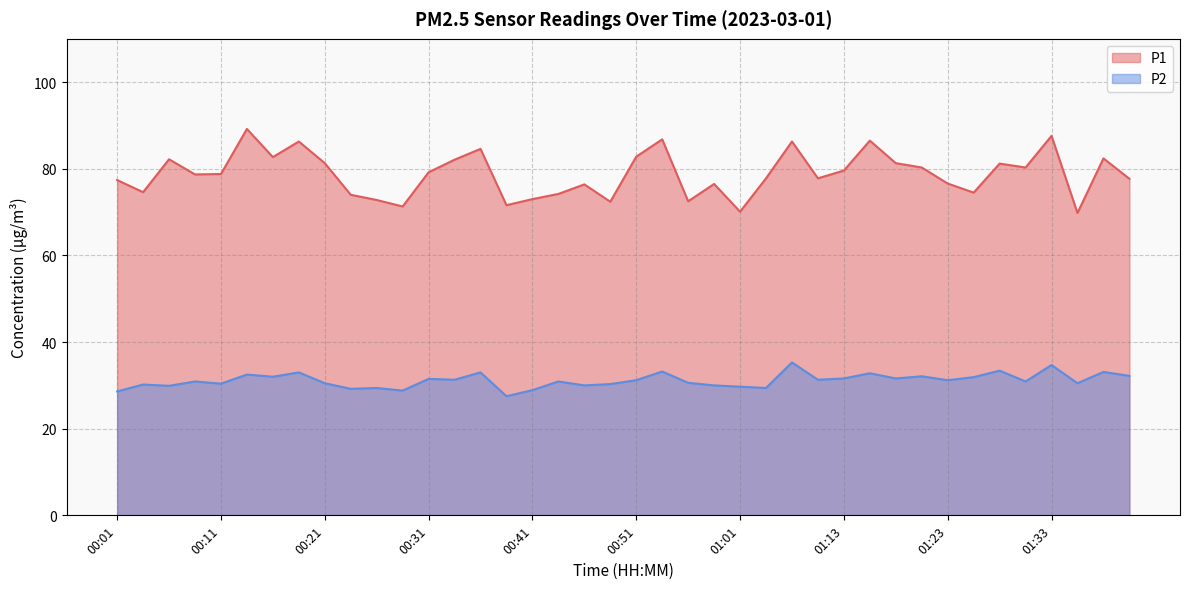

True or false: P1 and P2 intersect in this chart.

False